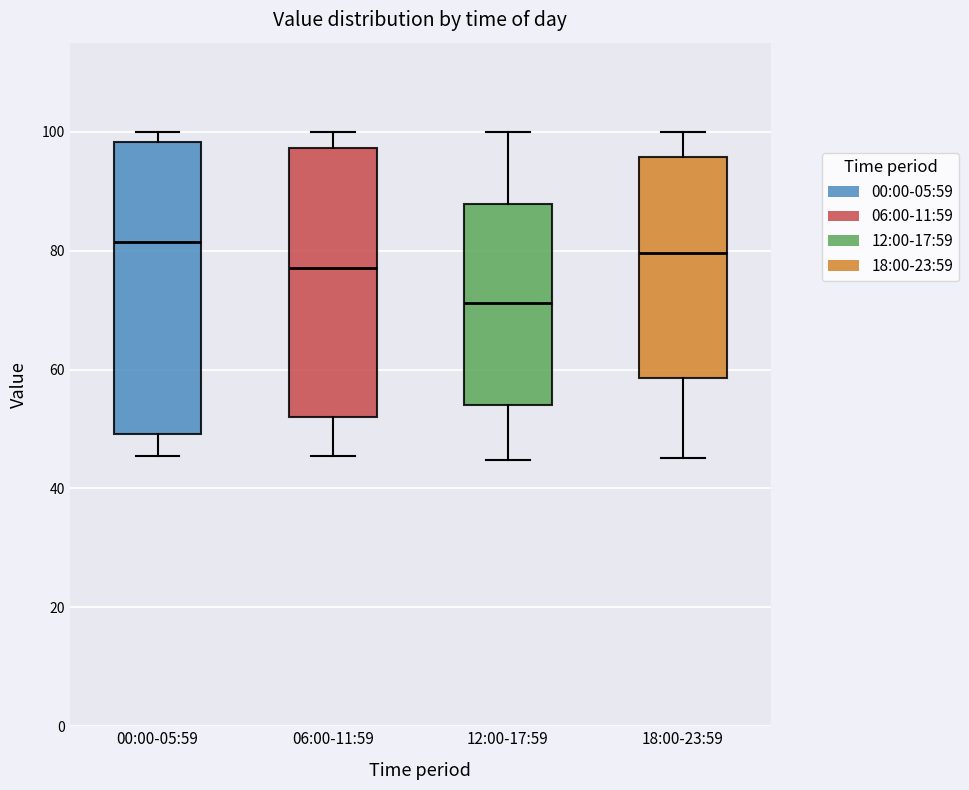

Where does the upper whisker of the box for 18:00-23:59 end on the y-axis? The values are not printed on the chart, so give them approximately, as read against the axis.

100